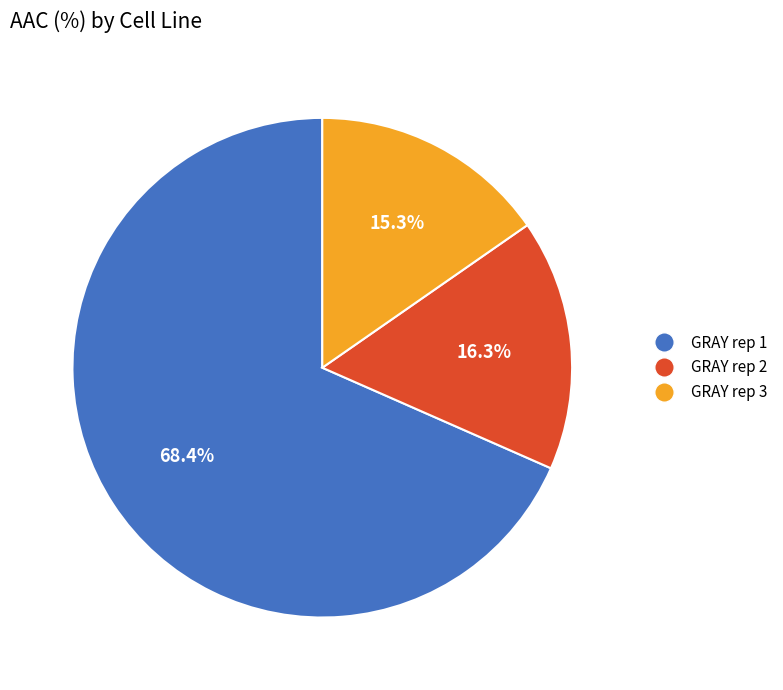

To the nearest percent, what portion does GRAY rep 2 represent?

16%